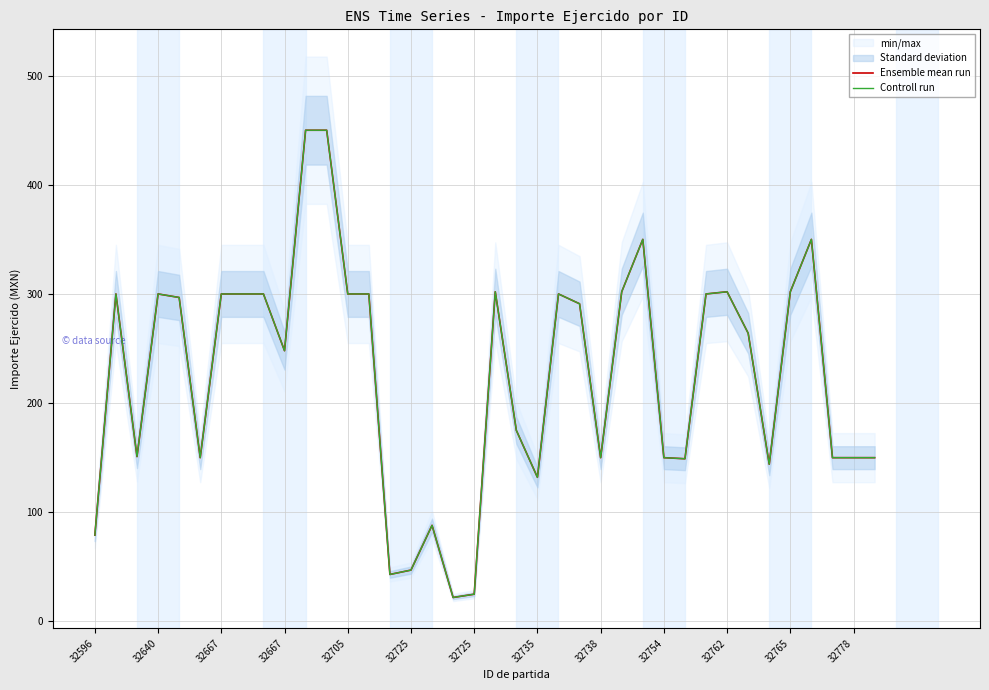

True or false: Ensemble mean run and Controll run intersect in this chart.

False